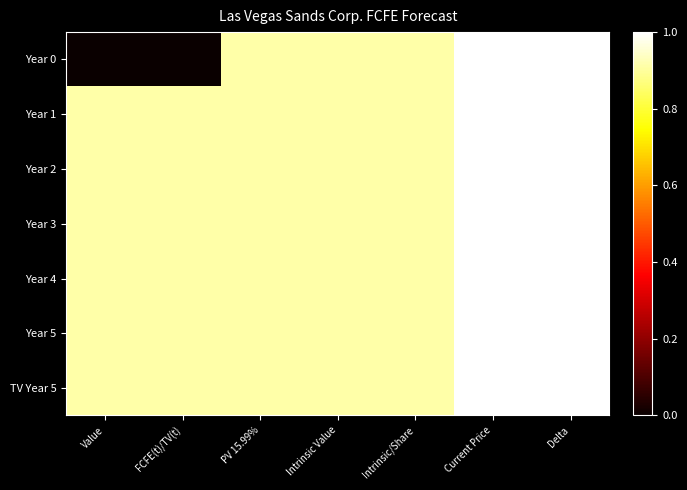

Reading left to right, extract all data points from this chart.

Year 0: Value=0.0	FCFE(t)/TV(t)=0.0	PV 15.99%=0.9	Intrinsic Value=0.9	Intrinsic/Share=0.9	Current Price=1.0	Delta=1.0
Year 1: Value=0.9	FCFE(t)/TV(t)=0.9	PV 15.99%=0.9	Intrinsic Value=0.9	Intrinsic/Share=0.9	Current Price=1.0	Delta=1.0
Year 2: Value=0.9	FCFE(t)/TV(t)=0.9	PV 15.99%=0.9	Intrinsic Value=0.9	Intrinsic/Share=0.9	Current Price=1.0	Delta=1.0
Year 3: Value=0.9	FCFE(t)/TV(t)=0.9	PV 15.99%=0.9	Intrinsic Value=0.9	Intrinsic/Share=0.9	Current Price=1.0	Delta=1.0
Year 4: Value=0.9	FCFE(t)/TV(t)=0.9	PV 15.99%=0.9	Intrinsic Value=0.9	Intrinsic/Share=0.9	Current Price=1.0	Delta=1.0
Year 5: Value=0.9	FCFE(t)/TV(t)=0.9	PV 15.99%=0.9	Intrinsic Value=0.9	Intrinsic/Share=0.9	Current Price=1.0	Delta=1.0
TV Year 5: Value=0.9	FCFE(t)/TV(t)=0.9	PV 15.99%=0.9	Intrinsic Value=0.9	Intrinsic/Share=0.9	Current Price=1.0	Delta=1.0